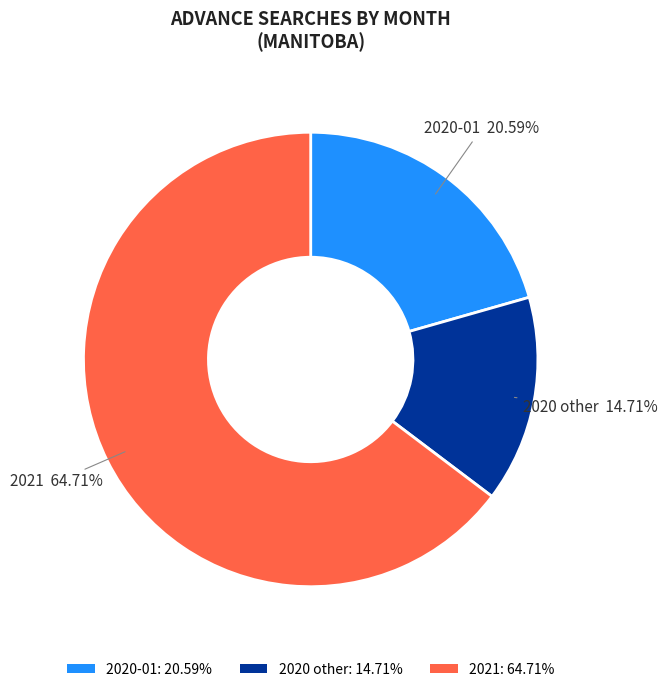

How many segments does this pie chart have?

3